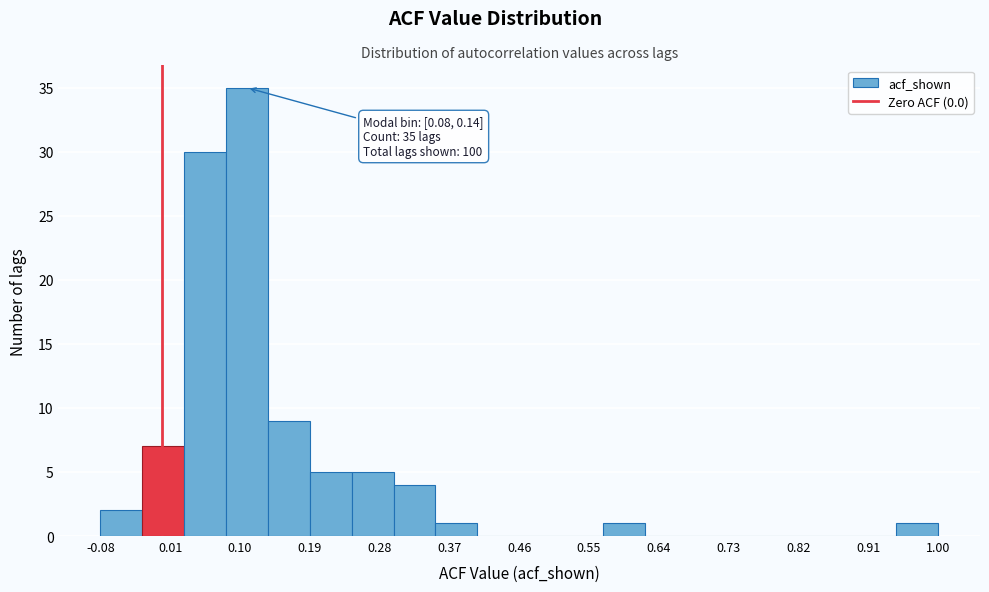

Which range on the x-axis has the tallest bar?

0.08 to 0.14